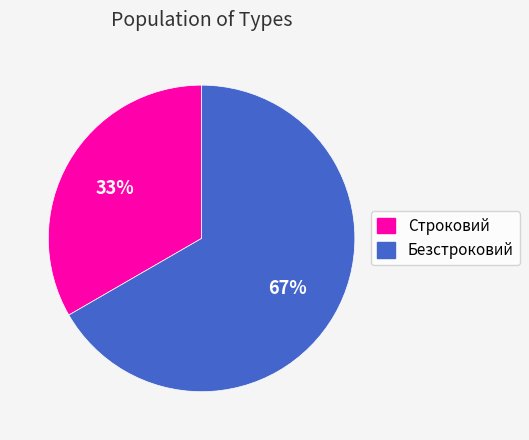

How many segments does this pie chart have?

2